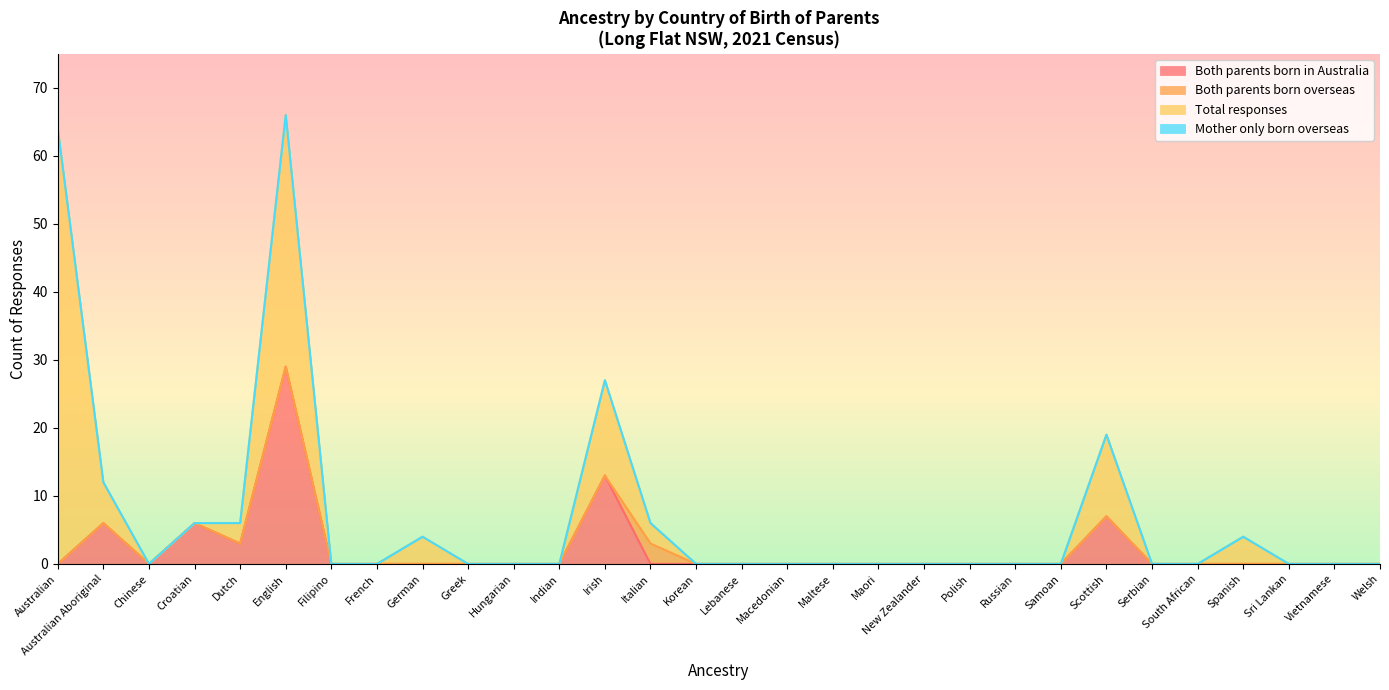

Which category has the lowest value in the Both parents born in Australia series?

Australian